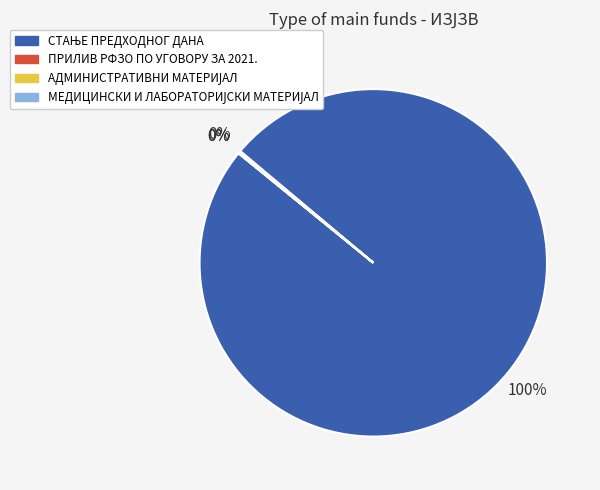

Does any single category account for the majority?

Yes